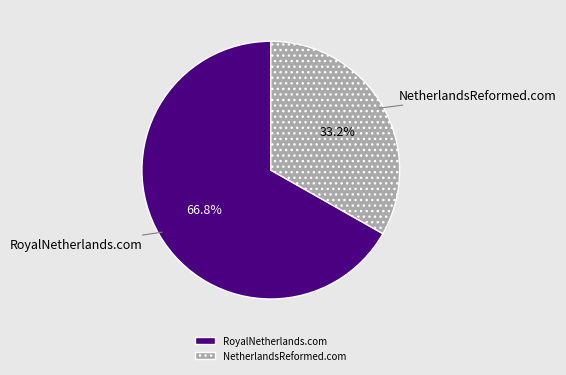

Approximately how many times larger is the value at NetherlandsReformed.com compared to RoyalNetherlands.com?

0.5